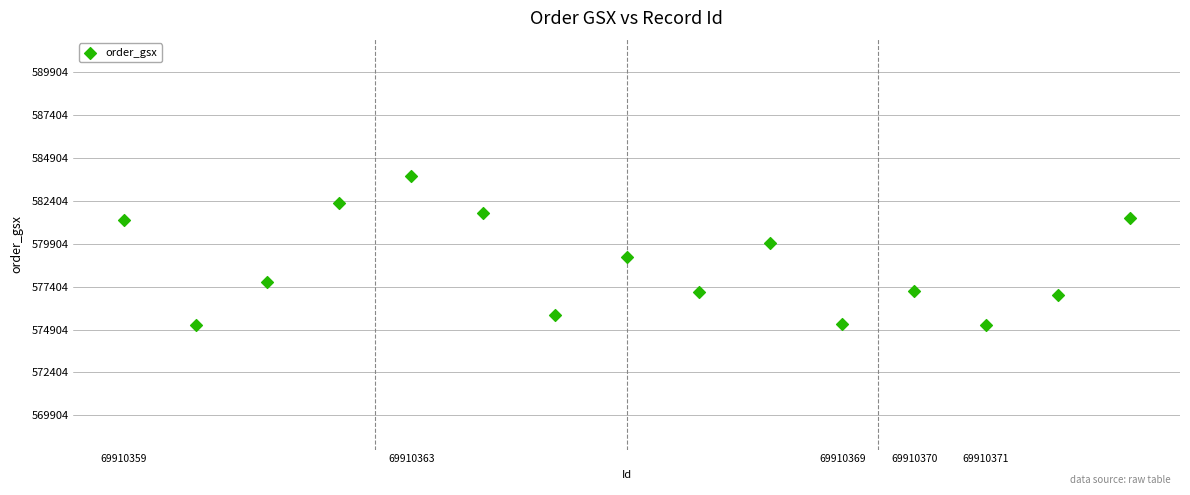

What is the range of Y values (max minus min)?

8671.7